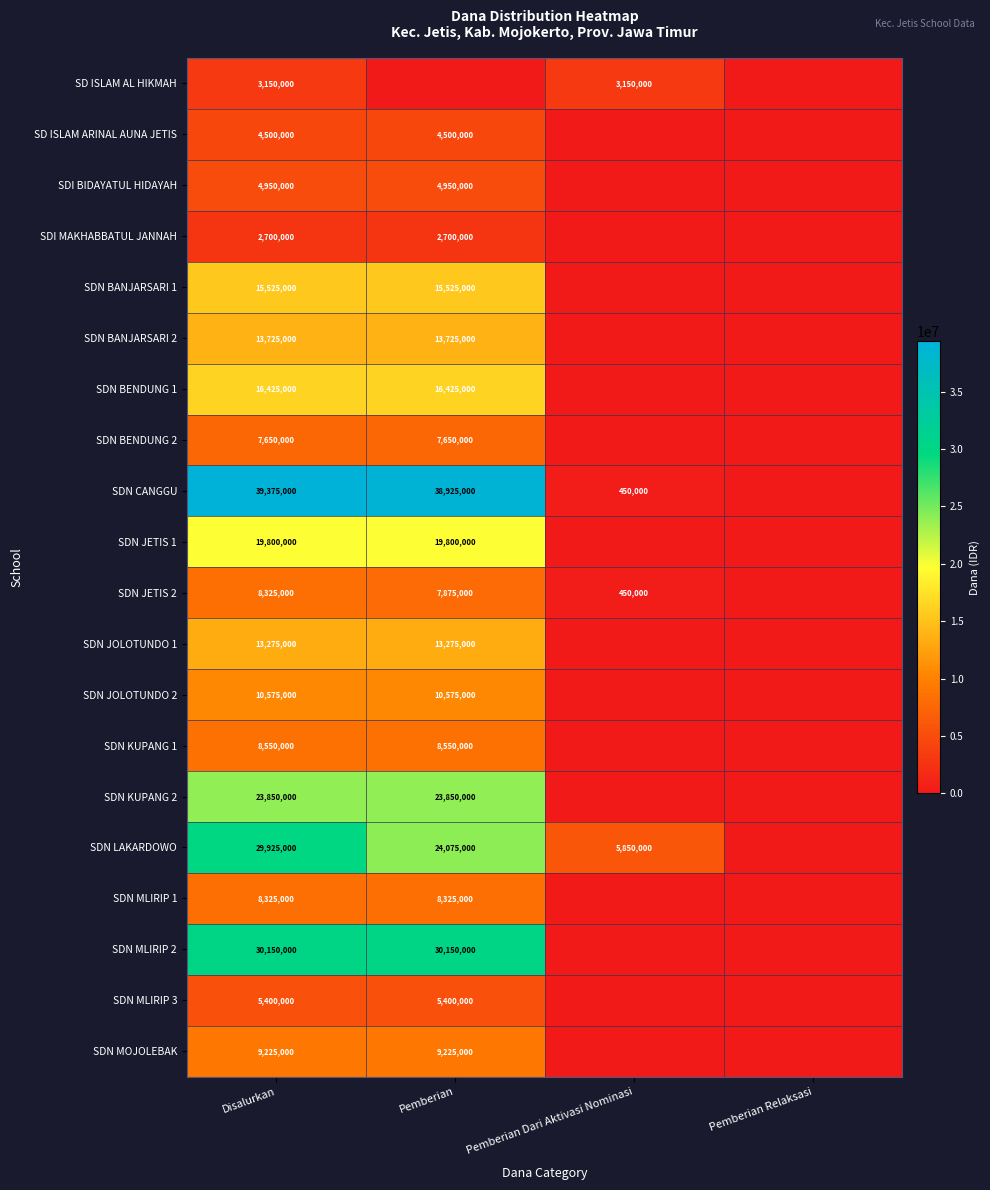

True or false: SD ISLAM ARINAL AUNA JETIS has a value of 4500000 at Disalurkan.

True